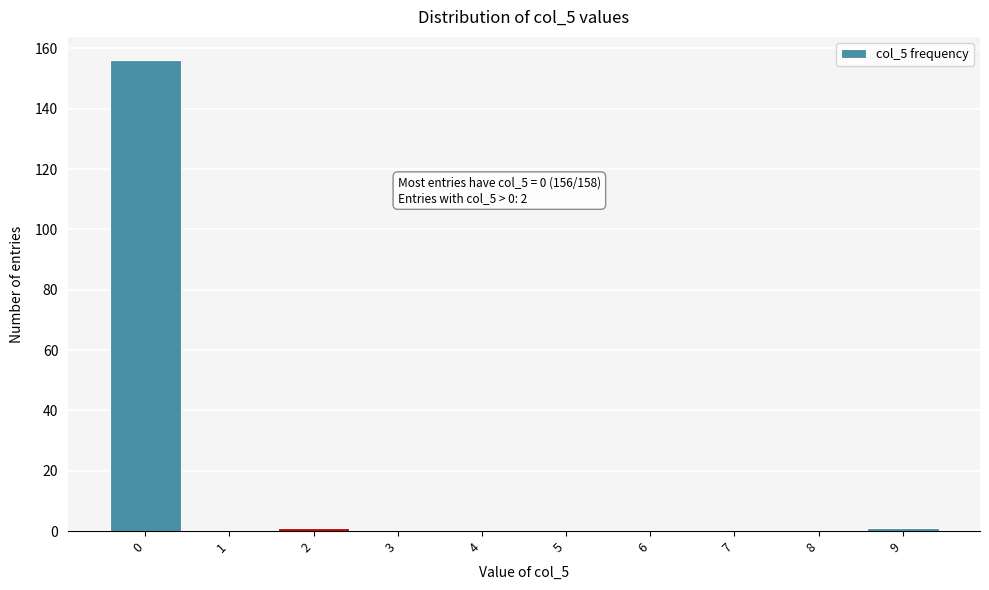

Reading left to right, extract all data points from this chart.

0=156	1=0	2=1	3=0	4=0	5=0	6=0	7=0	8=0	9=1